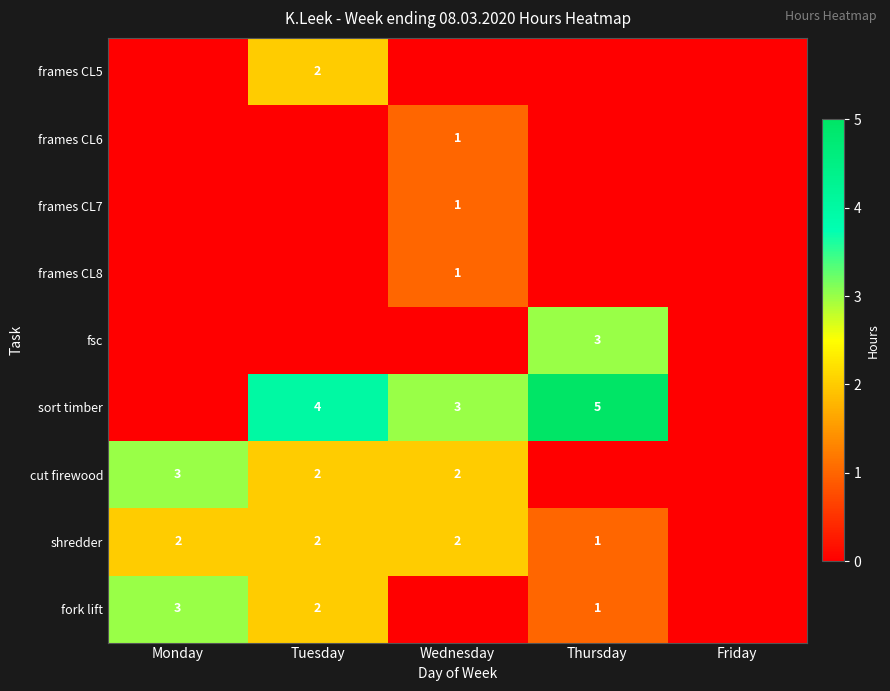

Is the value of sort timber at Tuesday greater than the value of shredder at Tuesday?

Yes